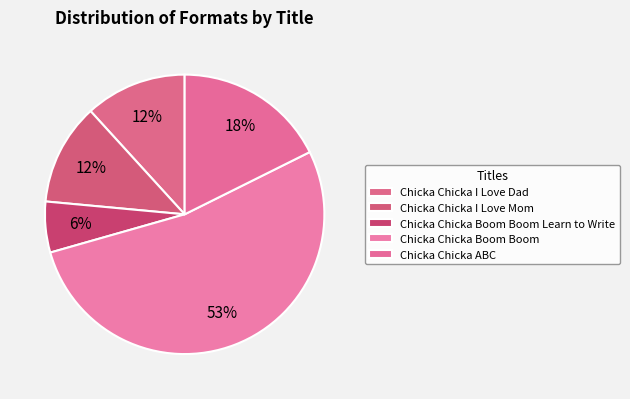

Is it true that Chicka Chicka Boom Boom Learn to Write is 20% of the pie?

False